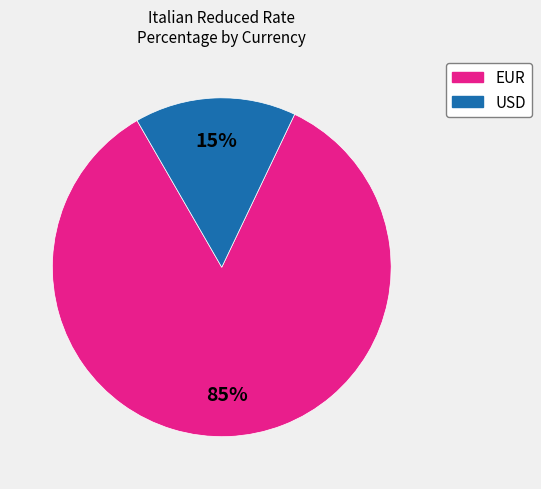

Does any single category account for the majority?

Yes